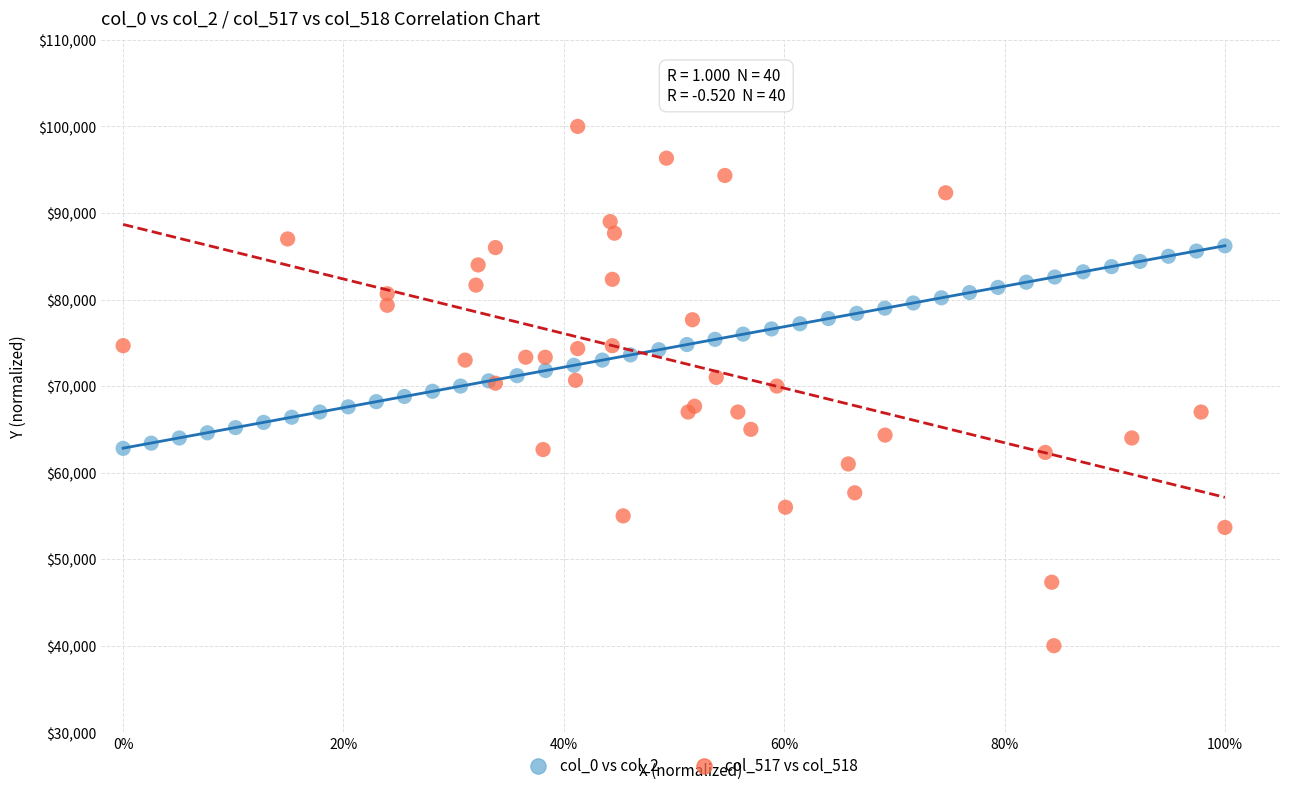

Which series contains the lowest Y value?

col_517 vs col_518